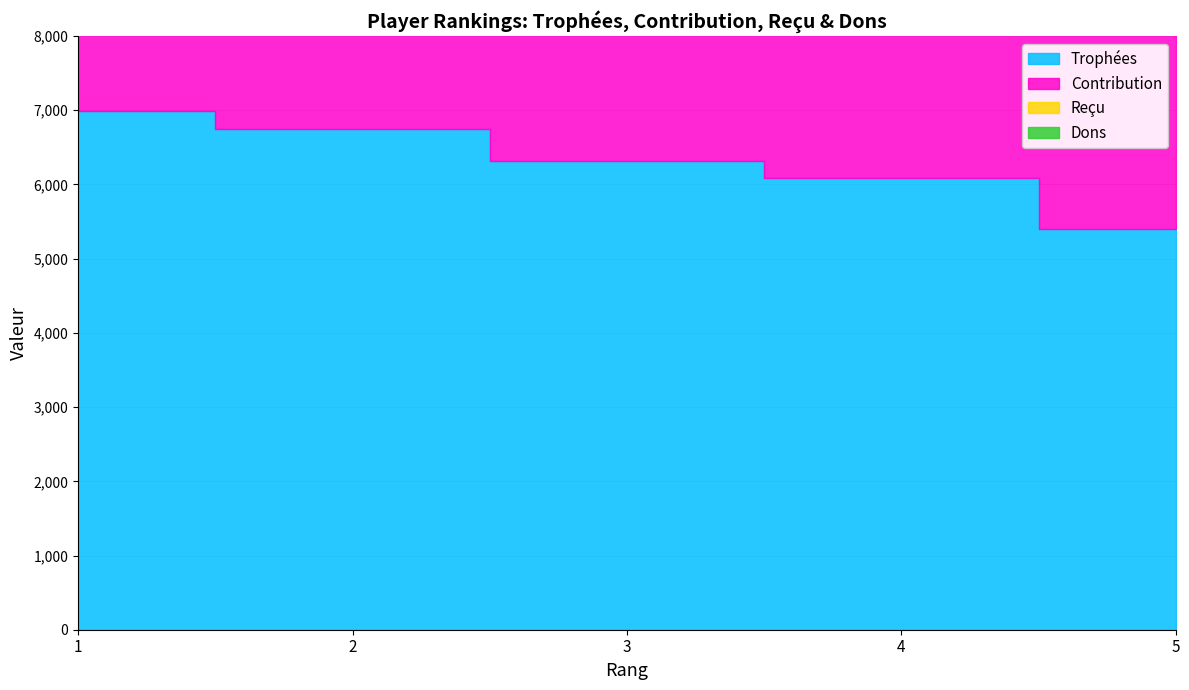

True or false: Dons and Reçu cross at least once.

False